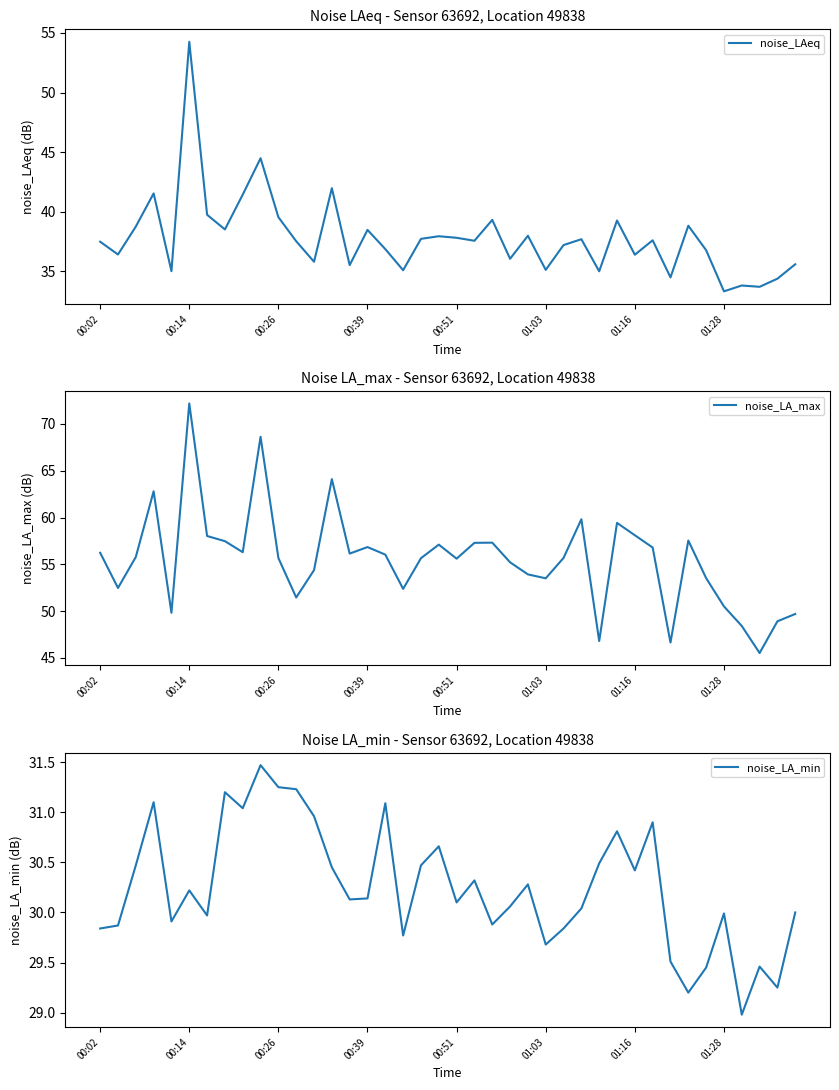

What is the difference between the highest and lowest values at 23?

25.2